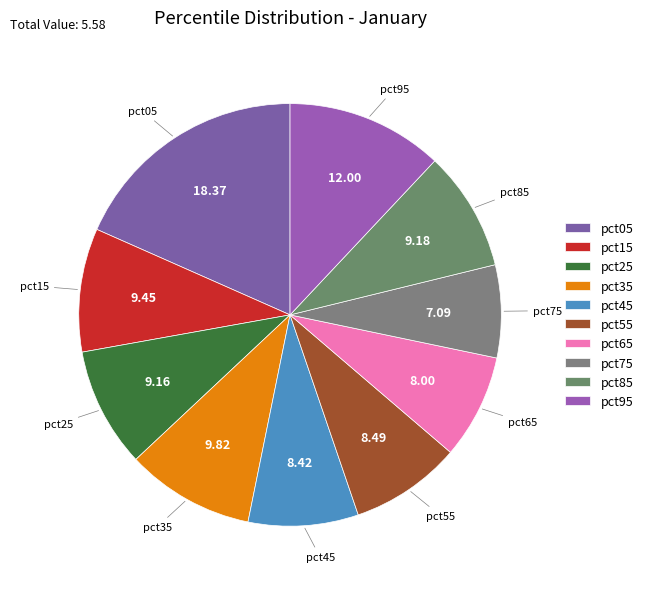

Which has a higher value, pct35 or pct95?

pct95